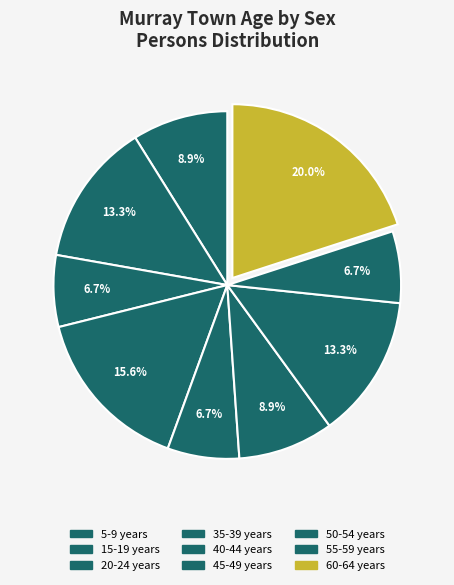

Is there any slice that represents more than half of the pie?

No